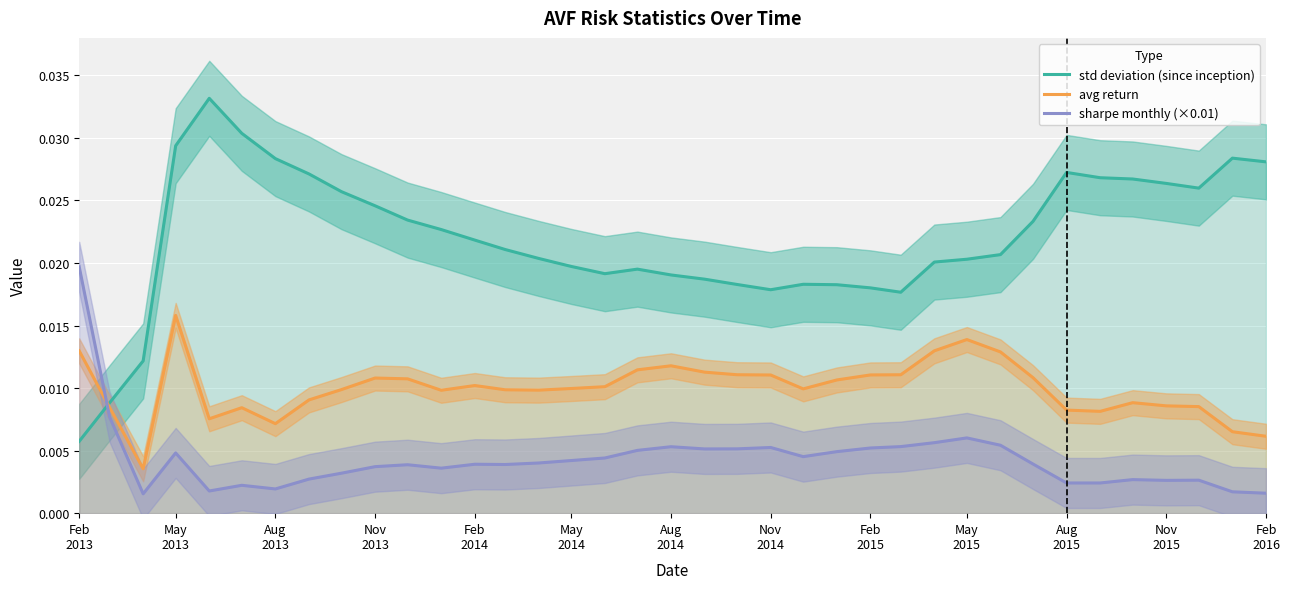

True or false: sharpe monthly (×0.01) and std deviation (since inception) intersect in this chart.

True